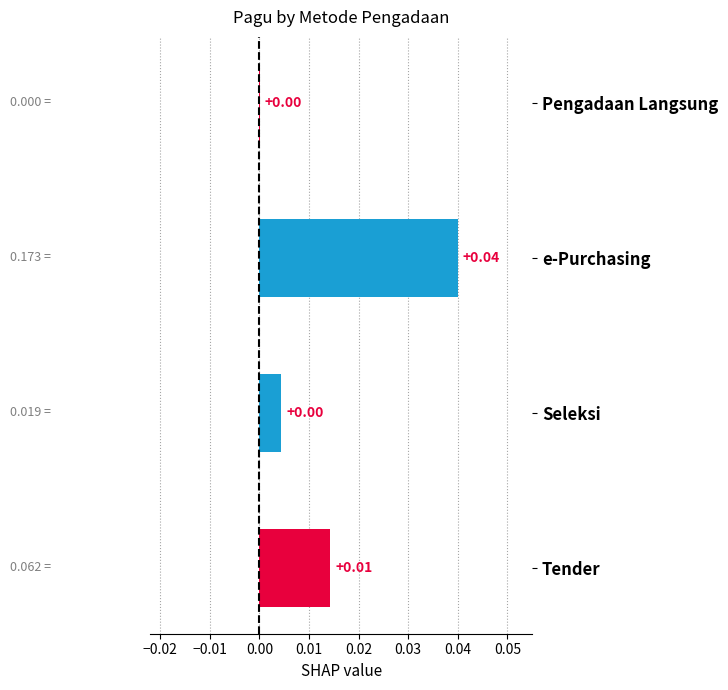

At which category does the chart reach its peak across all series?

e-Purchasing